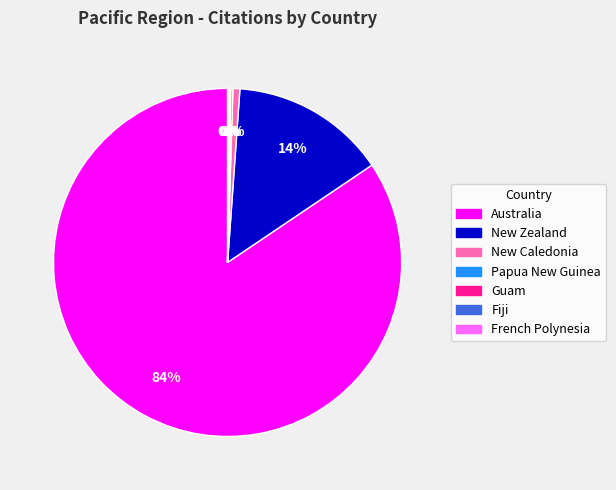

Which category accounts for the majority?

Australia